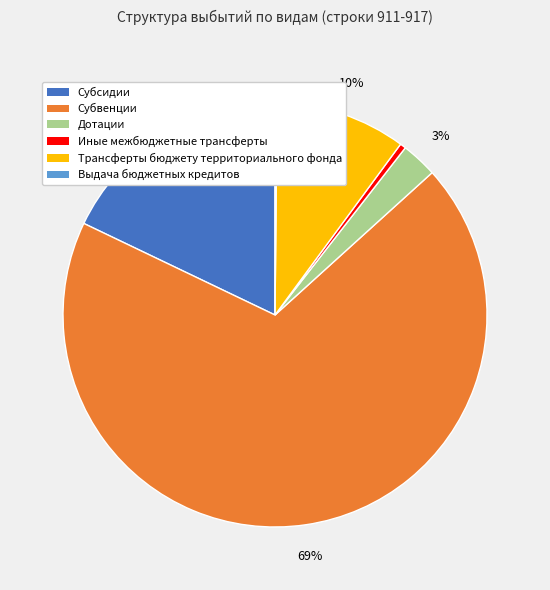

Do Иные межбюджетные трансферты and Дотации together represent more than half of the pie?

No